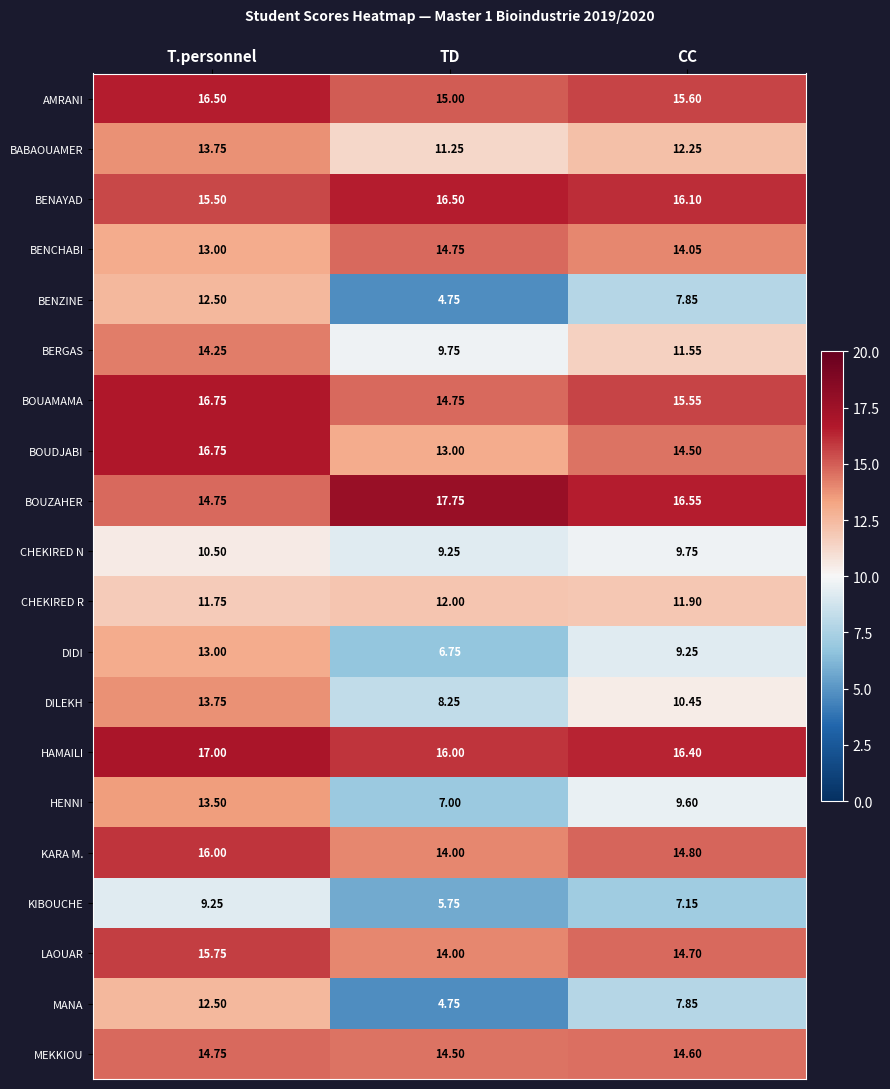

List the labels in order of CHEKIRED R value, largest first.

TD, CC, T.personnel